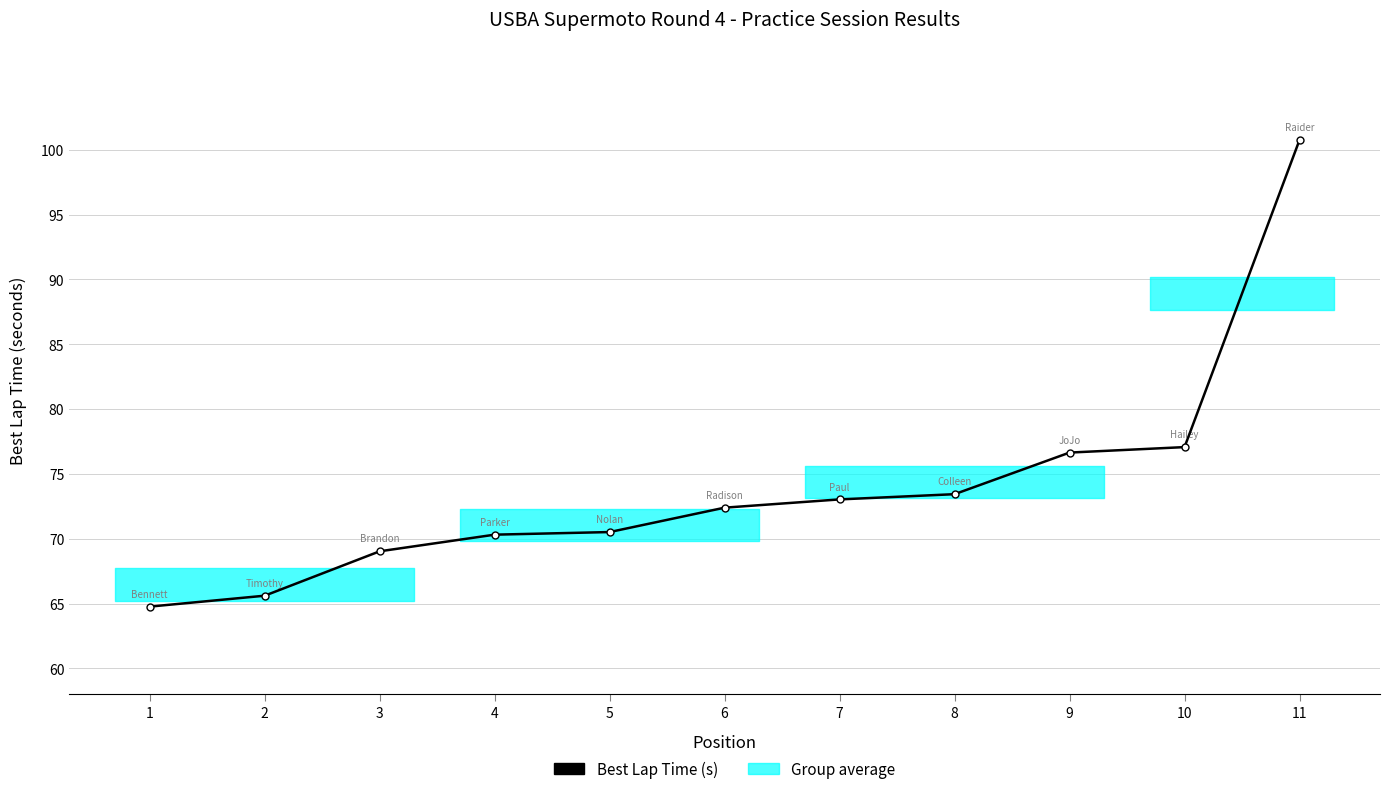

Which series has the largest total across all categories?

Best Lap Time (s)